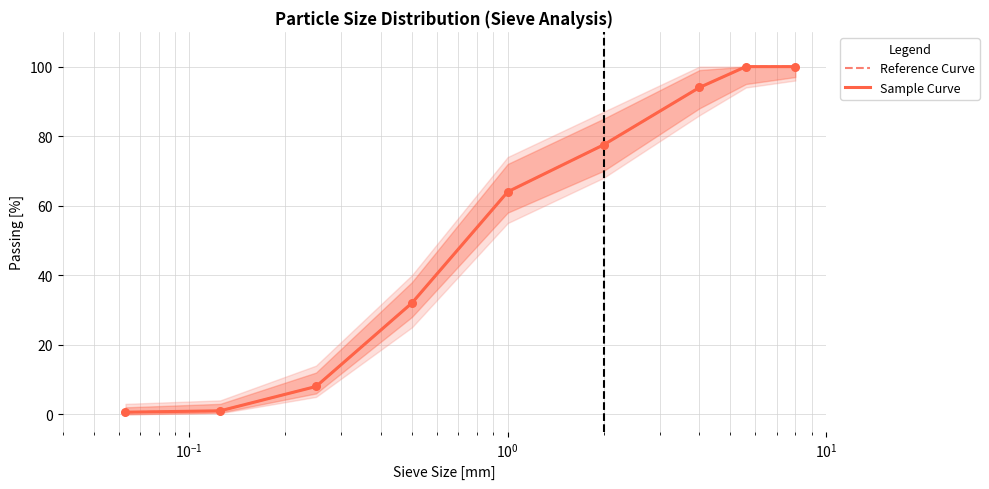

At how many categories does at least one series exceed 39?

5